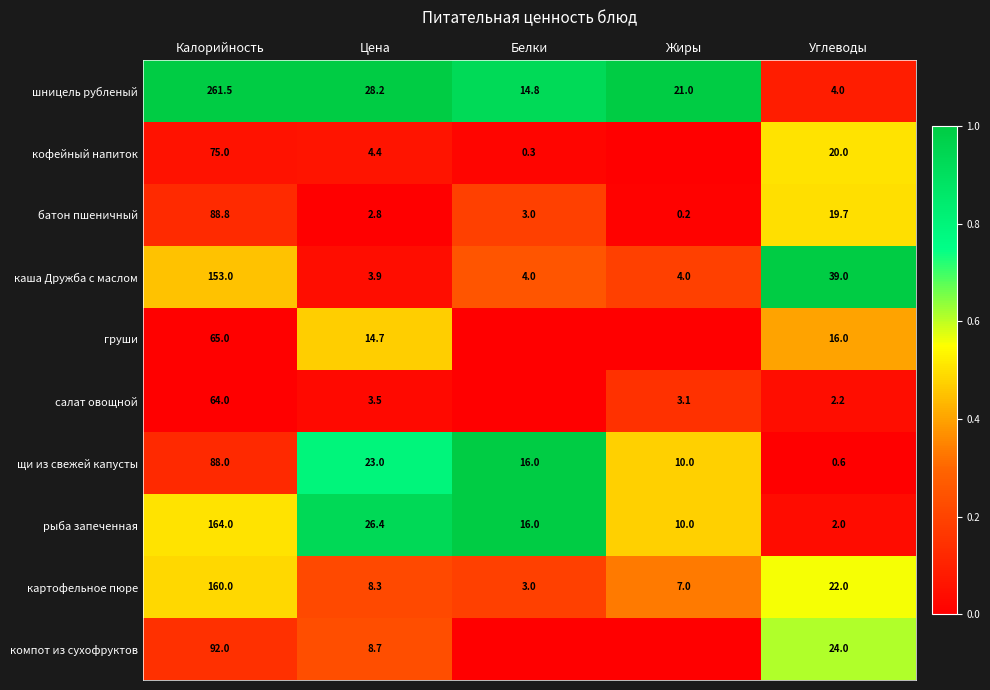

How many distinct data groups are displayed?

10